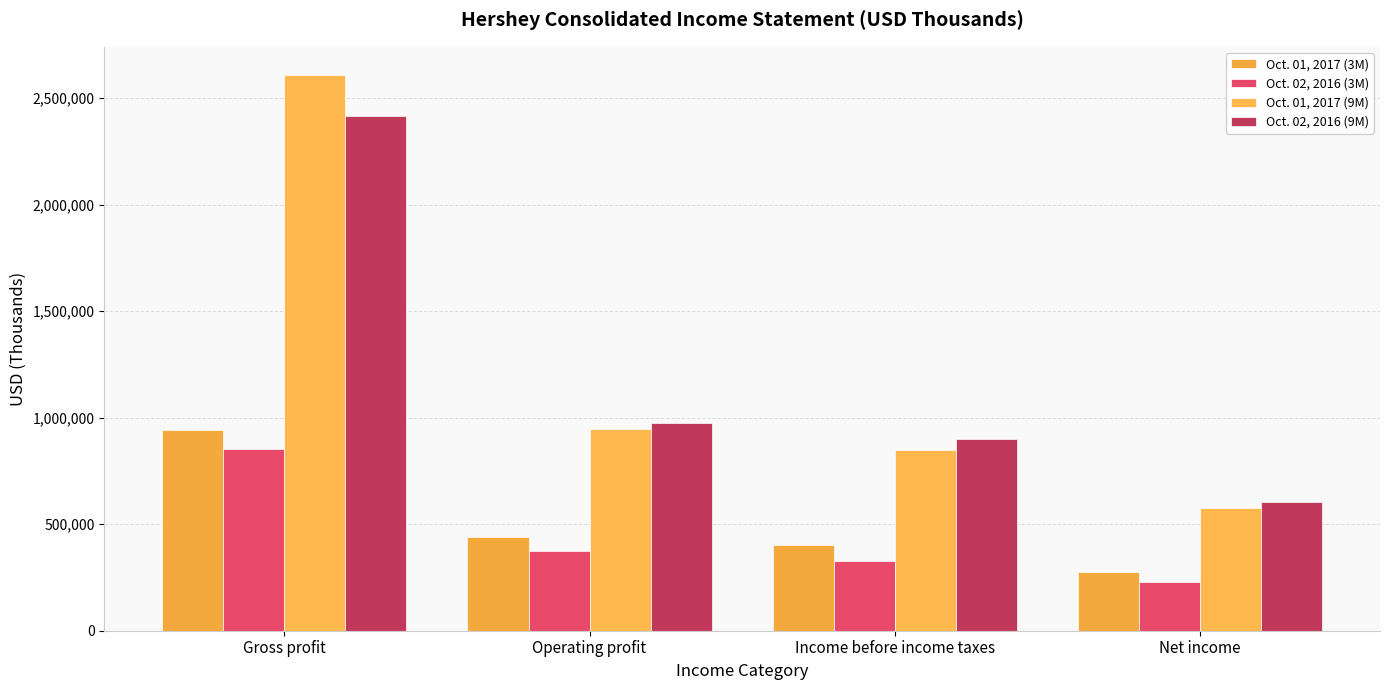

At which label does Oct. 02, 2016 (9M) reach its minimum?

Net income